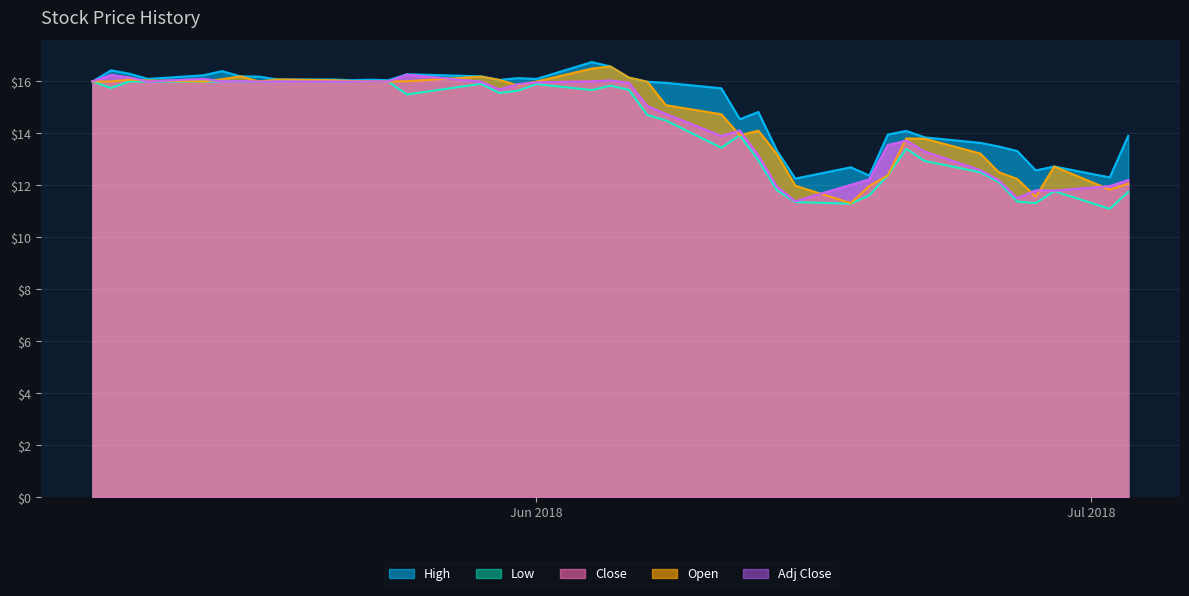

How many lines are shown in the chart?

5